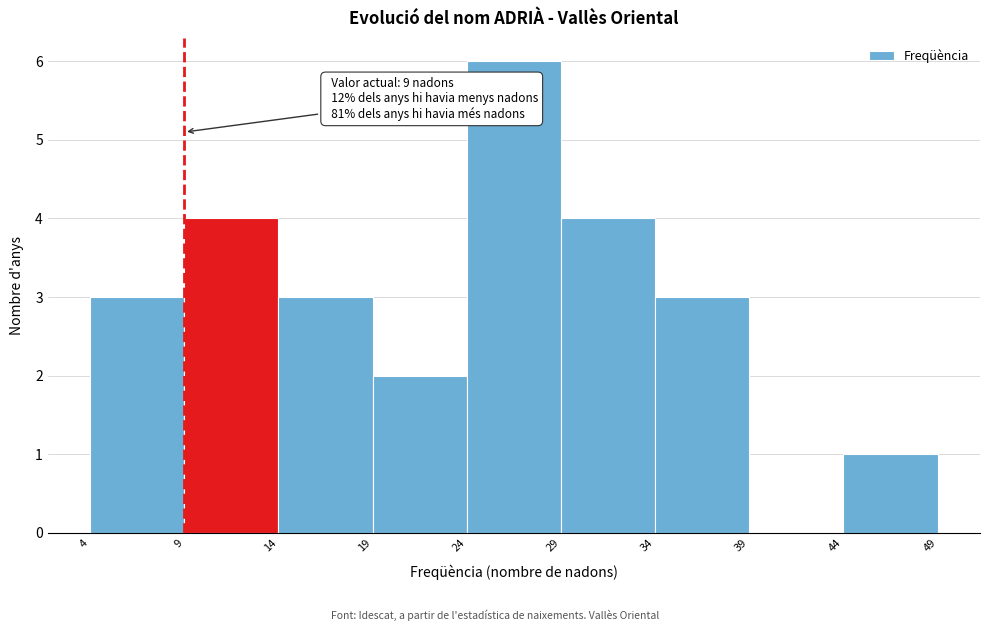

Over which range of the x-axis is the bar tallest?

24 to 29